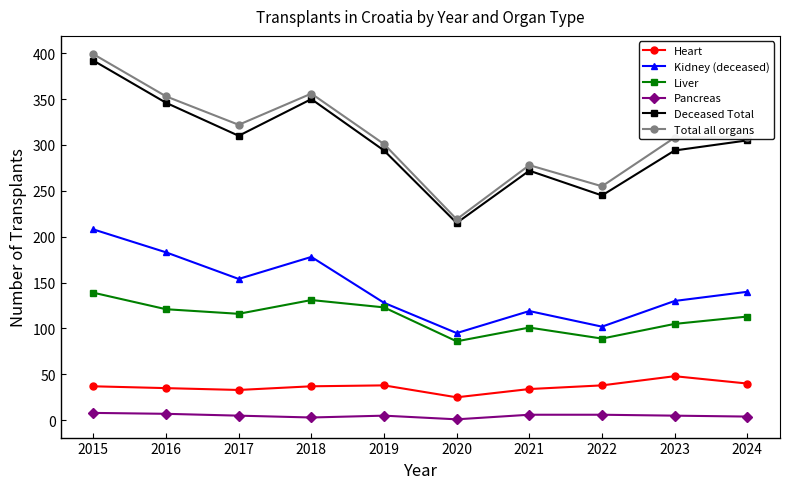

Read the Total all organs value at 2023.

308